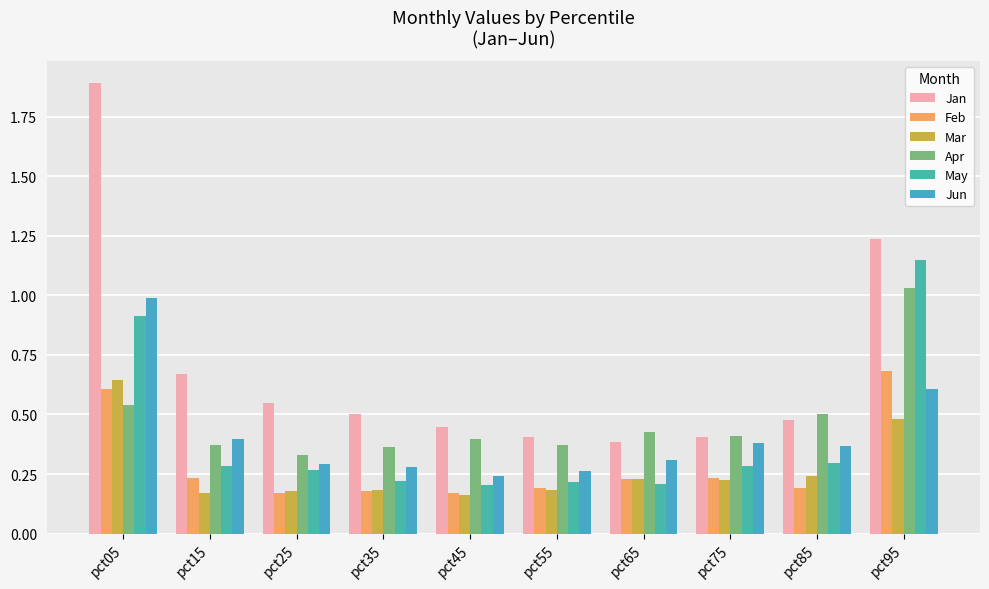

What is the approximate value of Feb at pct35?

0.2